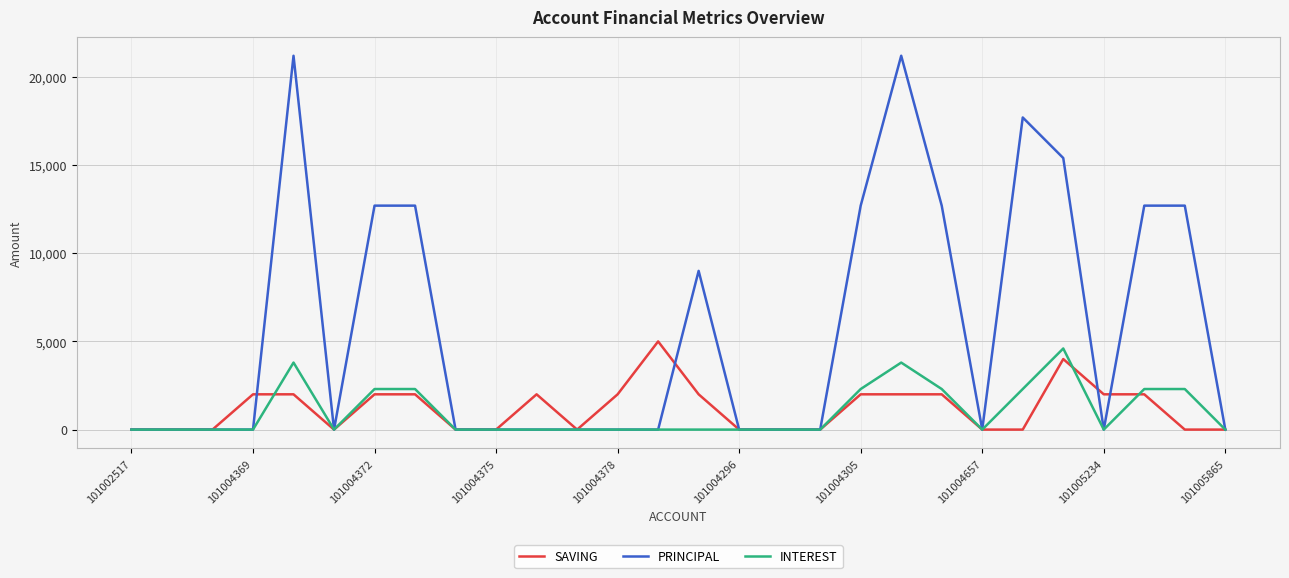

Which series has the largest range (max minus min)?

PRINCIPAL